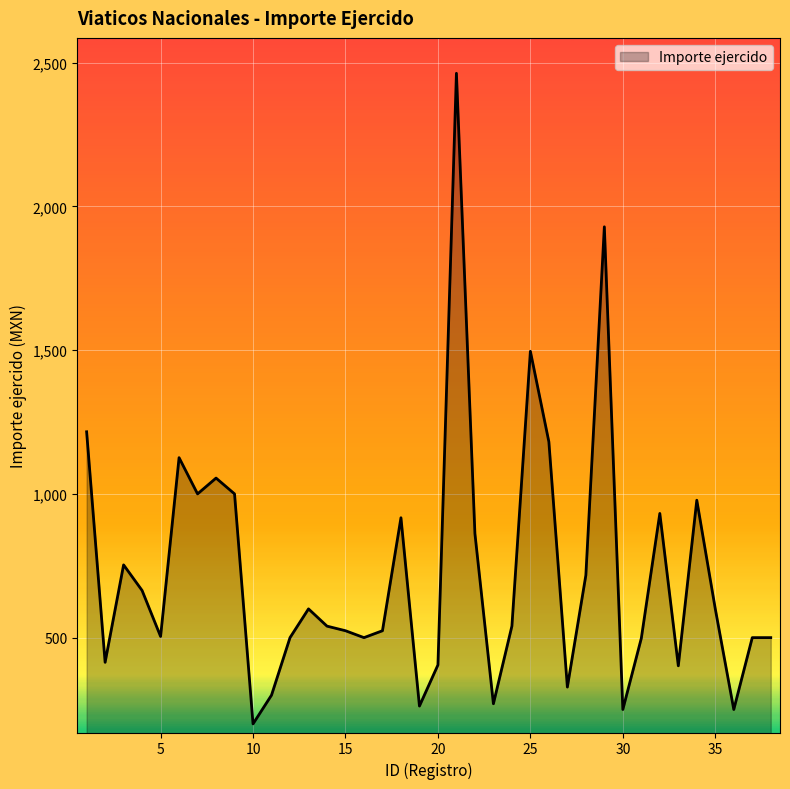

What is the greatest value displayed?

2463.0